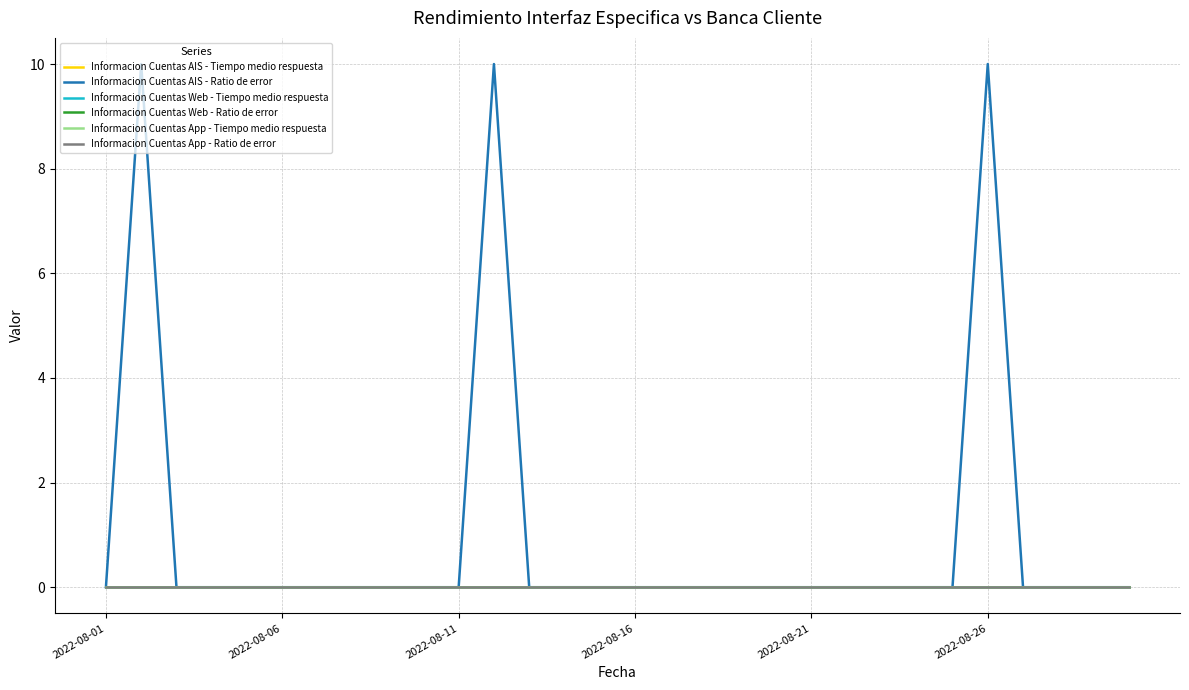

Does the chart display data point markers on the line(s)?

No